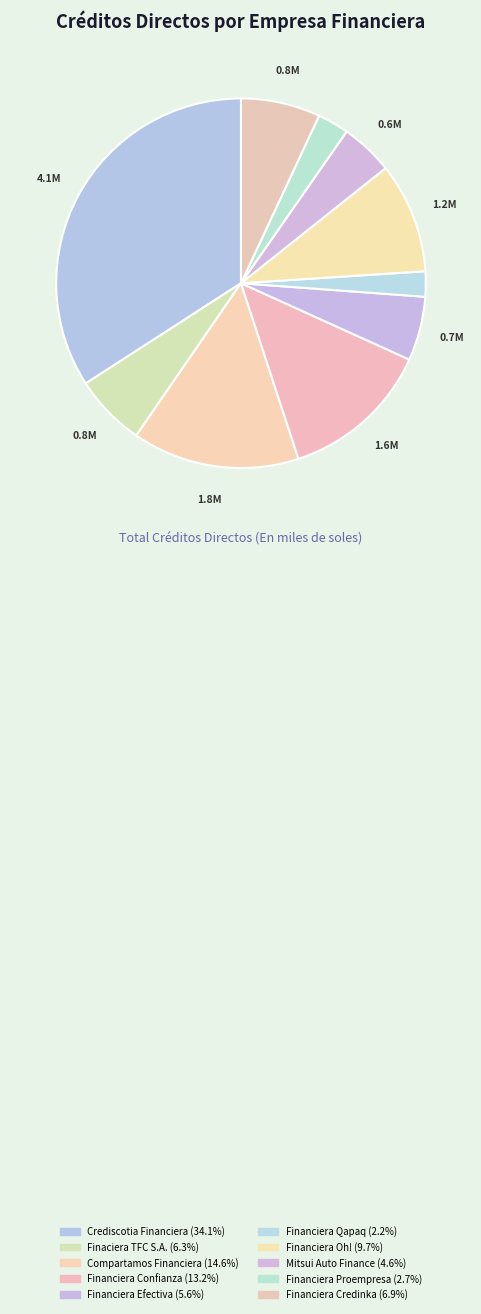

To the nearest percent, what is the difference between the Financiera Confianza and Financiera Efectiva slice percentages?

8%